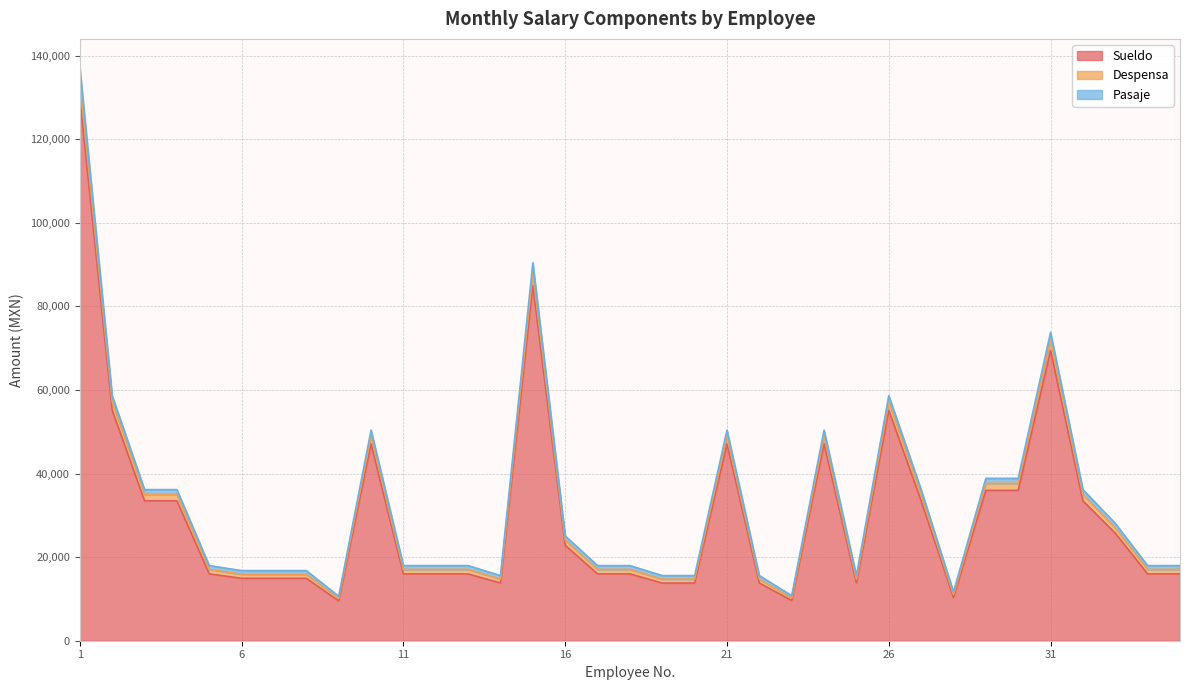

At how many categories does at least one series exceed 56910?

5